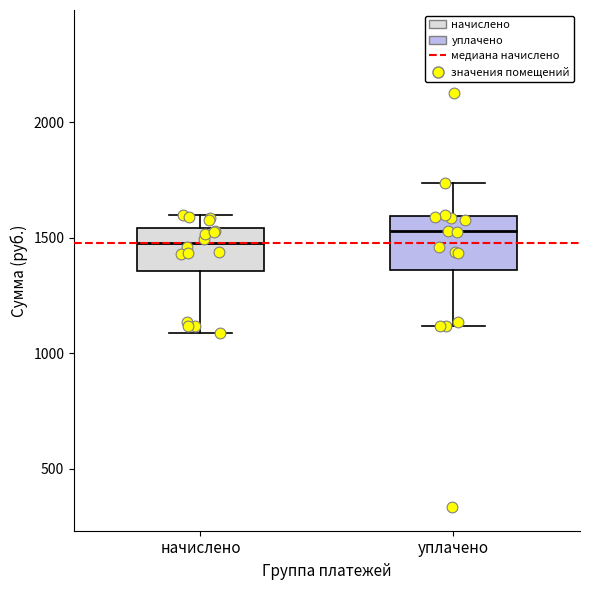

Reading left to right, transcribe this box plot: for each box, give where its median line is, the range the box spans, and where its two whiskers end, as read against the y-axis. The values are not printed on the chart, so give them approximately, as read against the axis.

начислено: median 1500, box 1350 to 1550, whiskers 1100 to 1600
уплачено: median 1550, box 1350 to 1600, whiskers 1100 to 1750